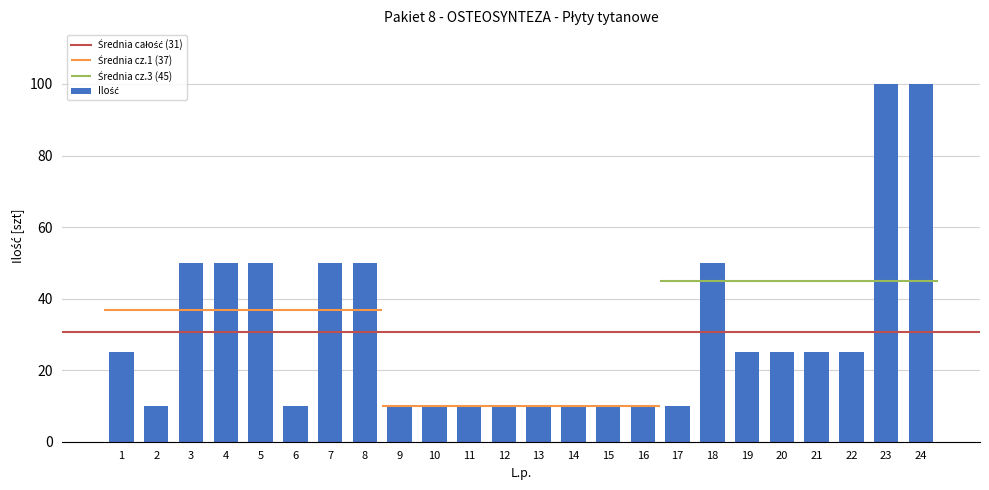

The chart shows a value of 63 at 24. True or false?

False